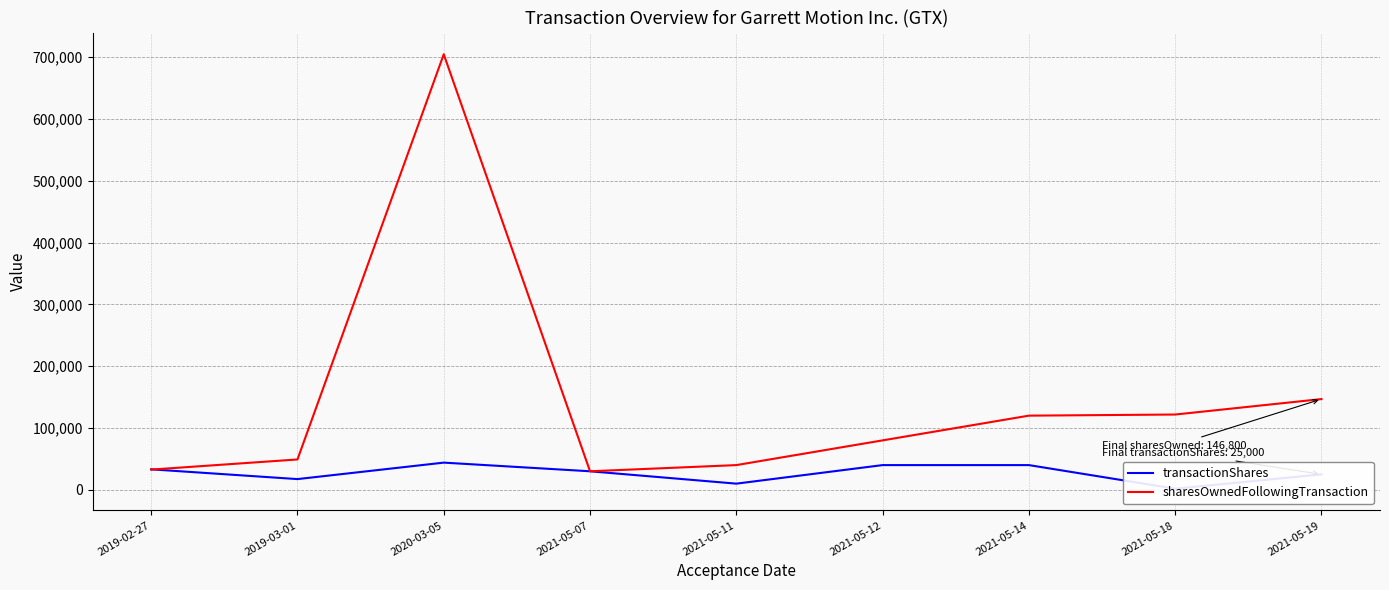

What is the spread (max minus min) of values at 2021-05-12?

40000